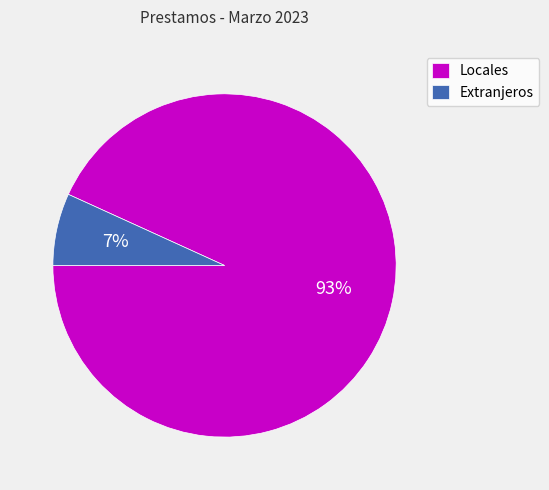

Do Extranjeros and Locales together represent more than half of the pie?

Yes